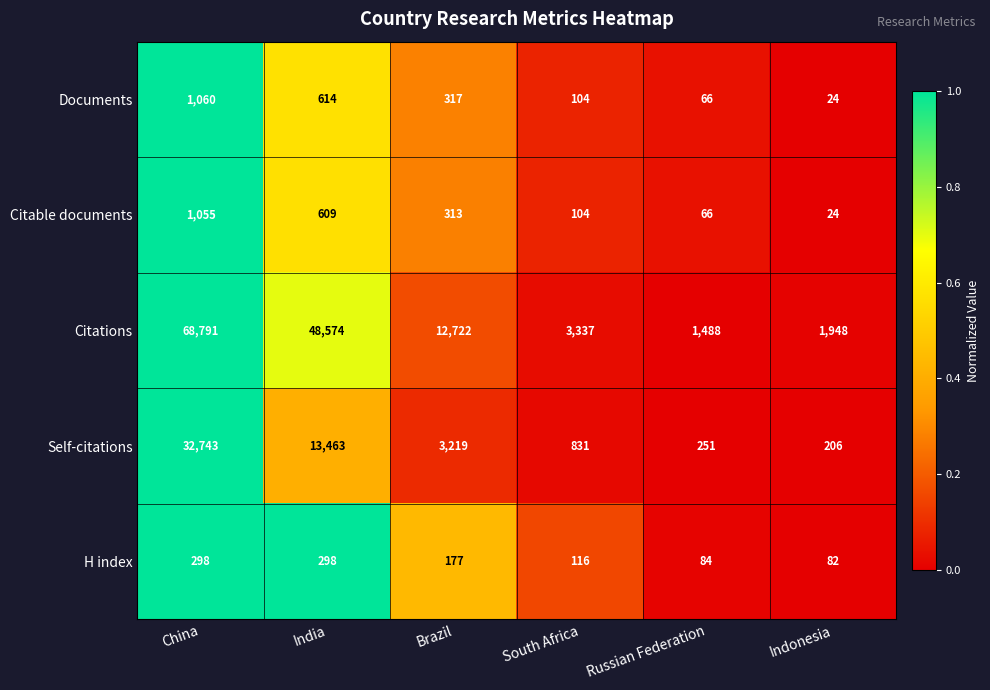

How many series are shown in this chart?

5